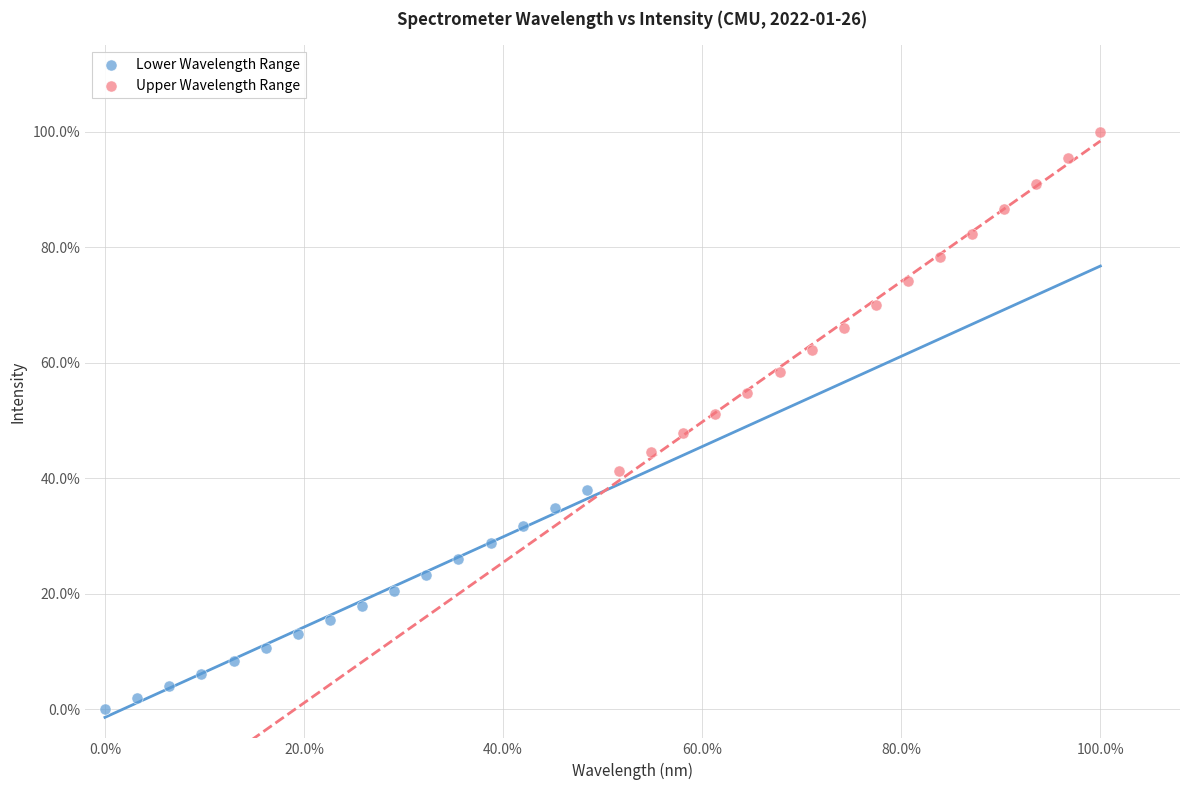

Which series has the widest spread of Y values?

Upper Wavelength Range